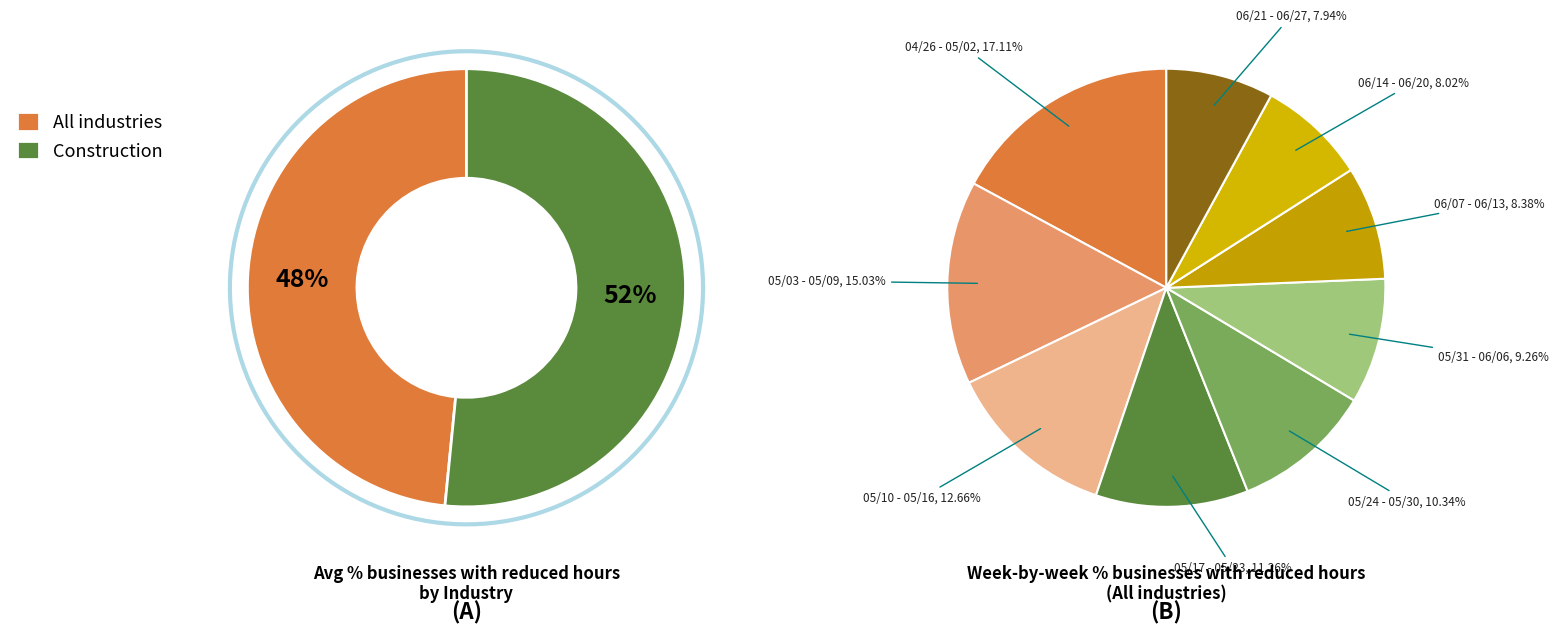

True or false: 05/10 - 05/16 accounts for 13% of the total.

True